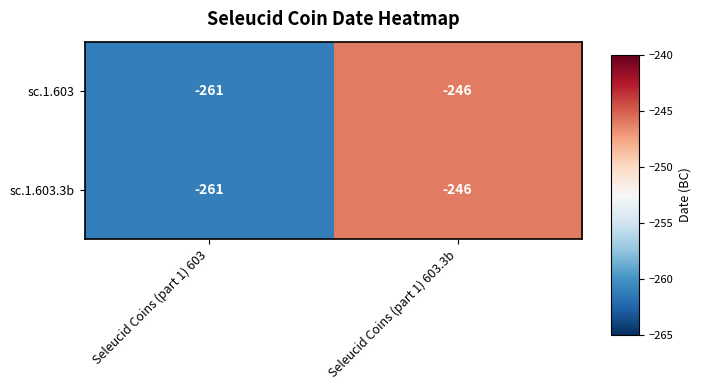

Count the number of categories in the chart.

2